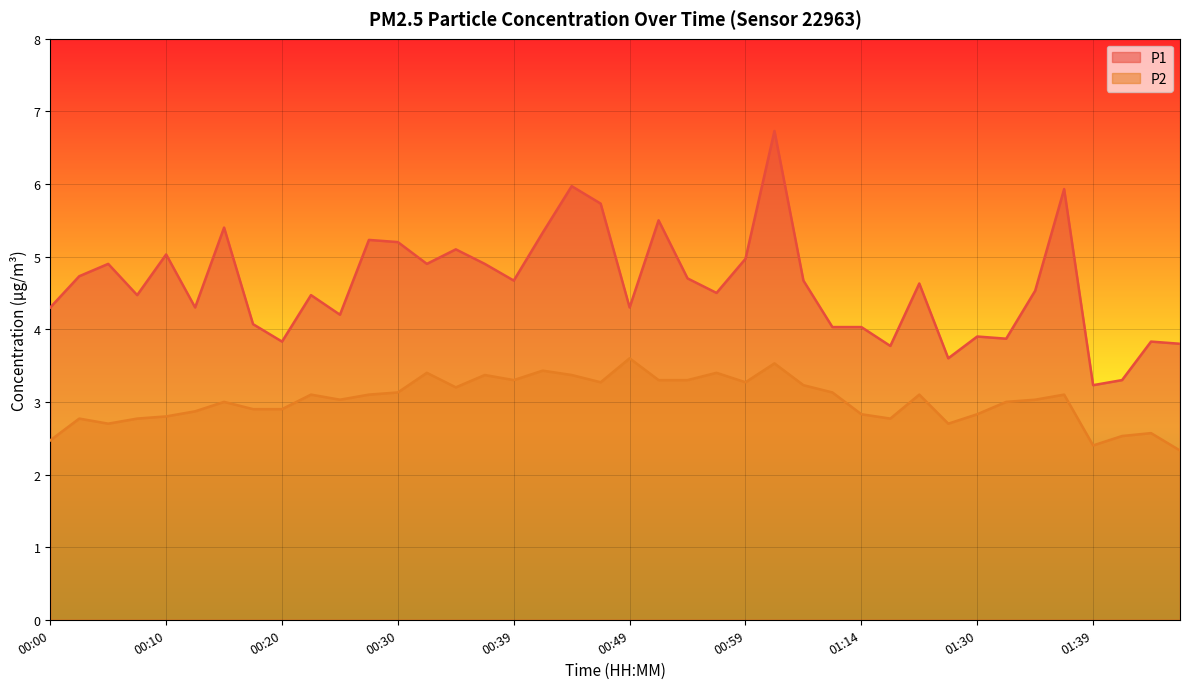

Which has a higher value, 00:47 or 01:27?

00:47